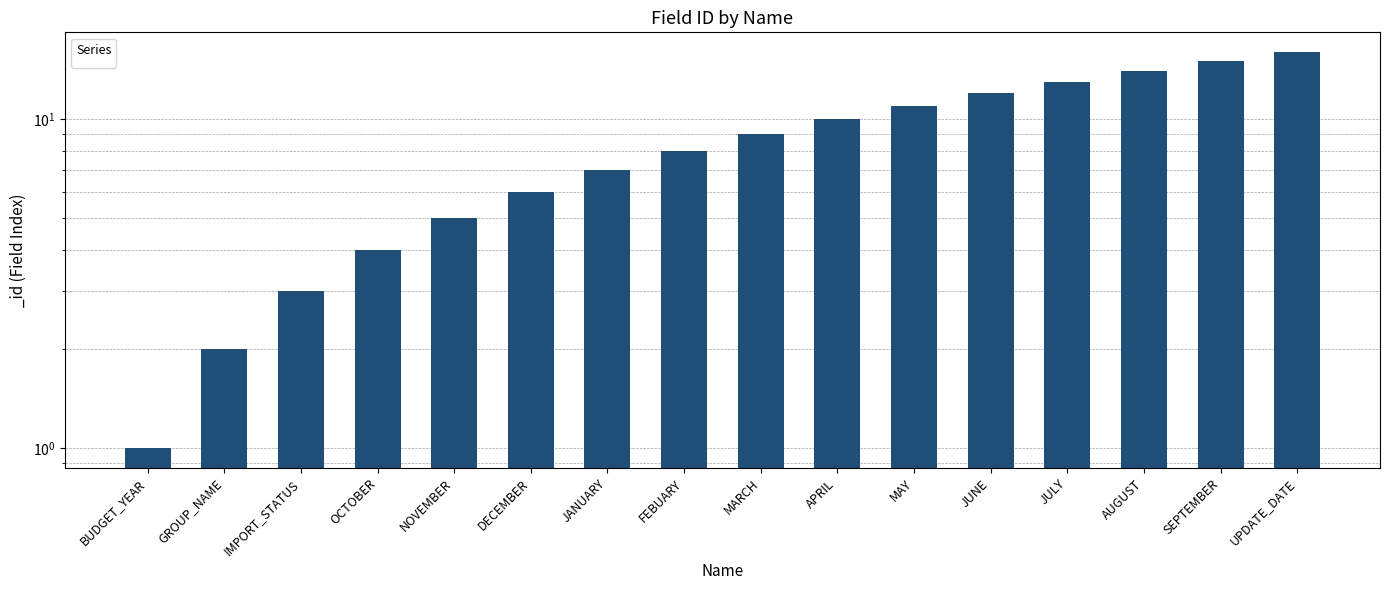

What is the value of the 3rd bar from the left?

3